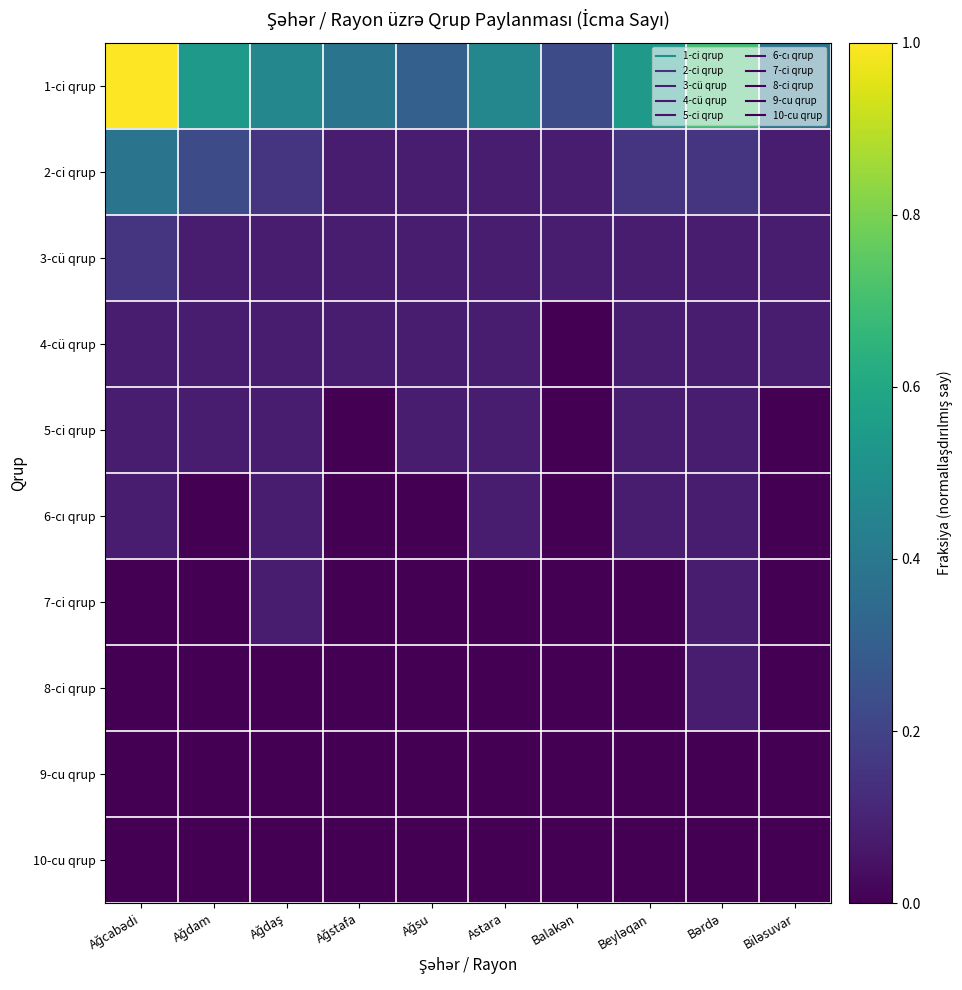

List the series in order of their peak value, lowest first.

9-cu qrup, 10-cu qrup, 4-cü qrup, 5-ci qrup, 6-cı qrup, 7-ci qrup, 8-ci qrup, 3-cü qrup, 2-ci qrup, 1-ci qrup